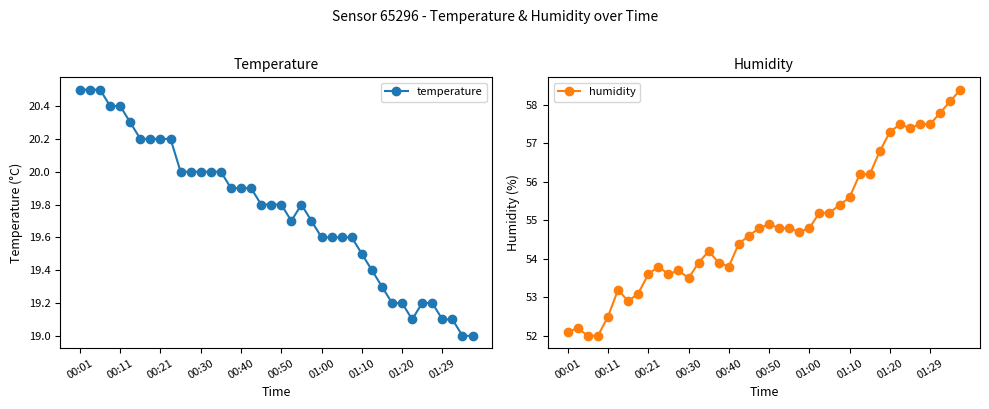

At which category does temperature reach its first local peak?

22